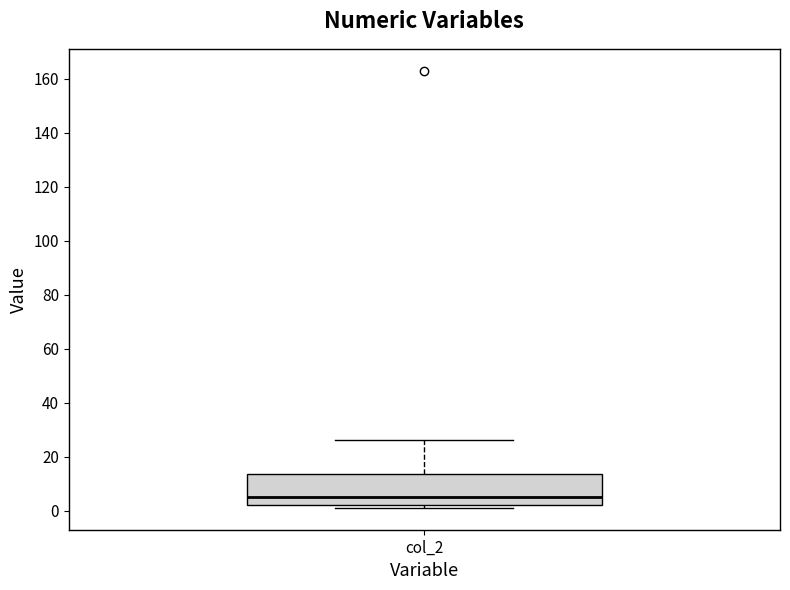

Read this box plot against the y-axis: the position of the median line, the range covered by the box, and the ends of both whiskers. The values are not printed on the chart, so give them approximately, as read against the axis.

median 6, box 2 to 14, whiskers 2 (just below the box's lower edge) to 26